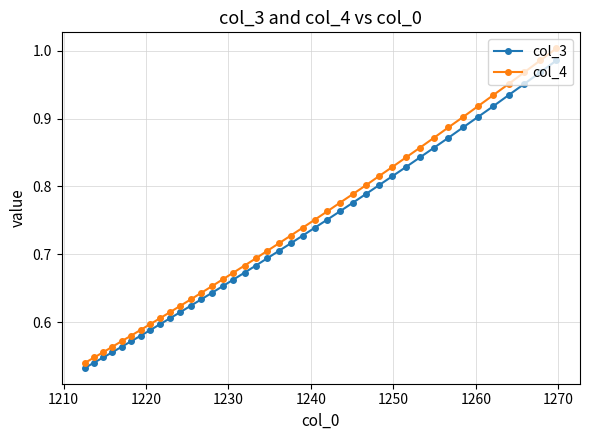

Which series has the largest range (max minus min)?

col_4